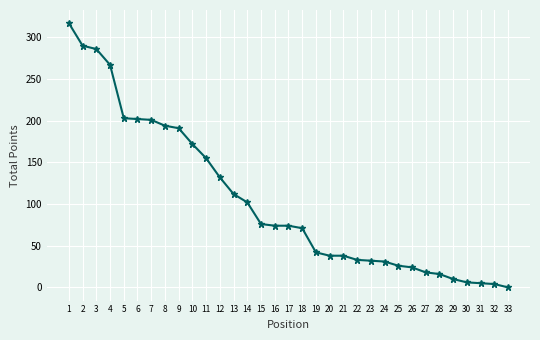

What is the average value?

104